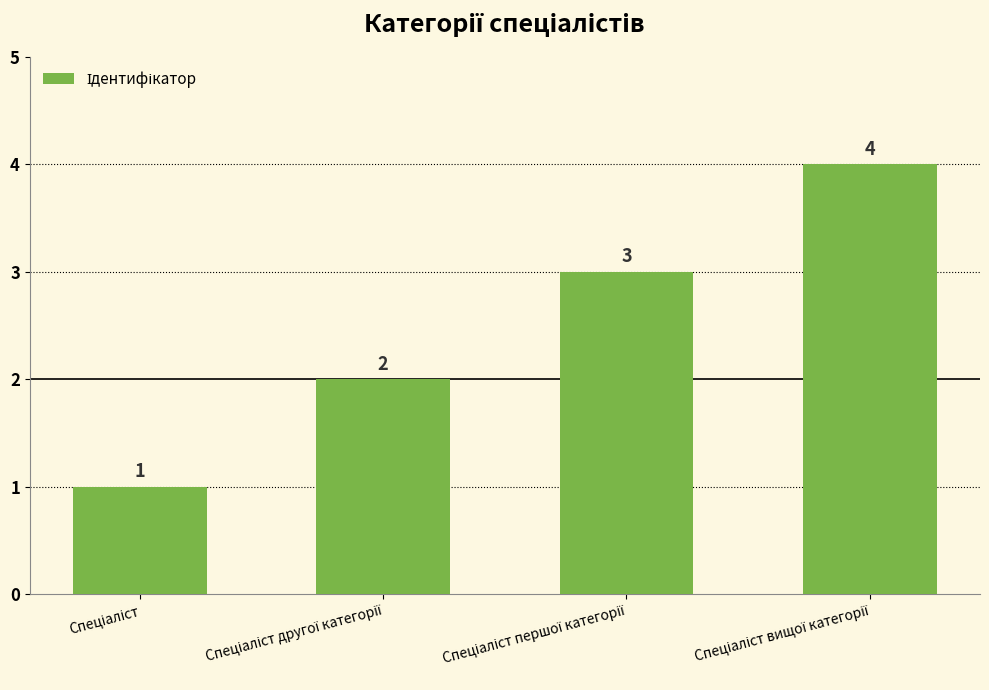

How many bars are there in total?

4